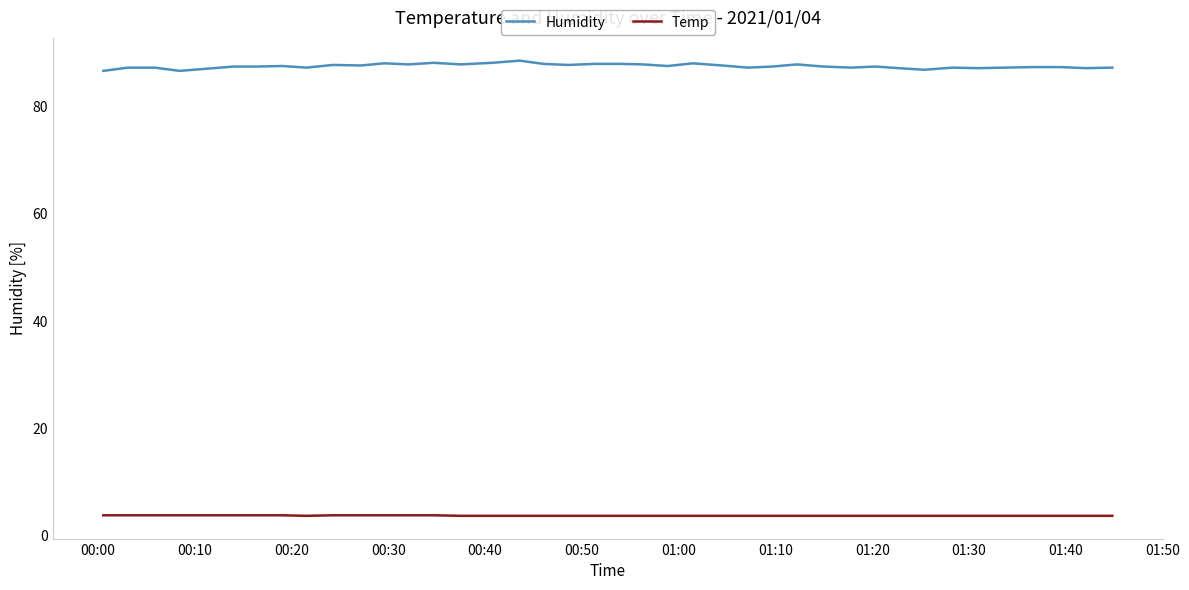

What is the greatest value displayed?

88.5